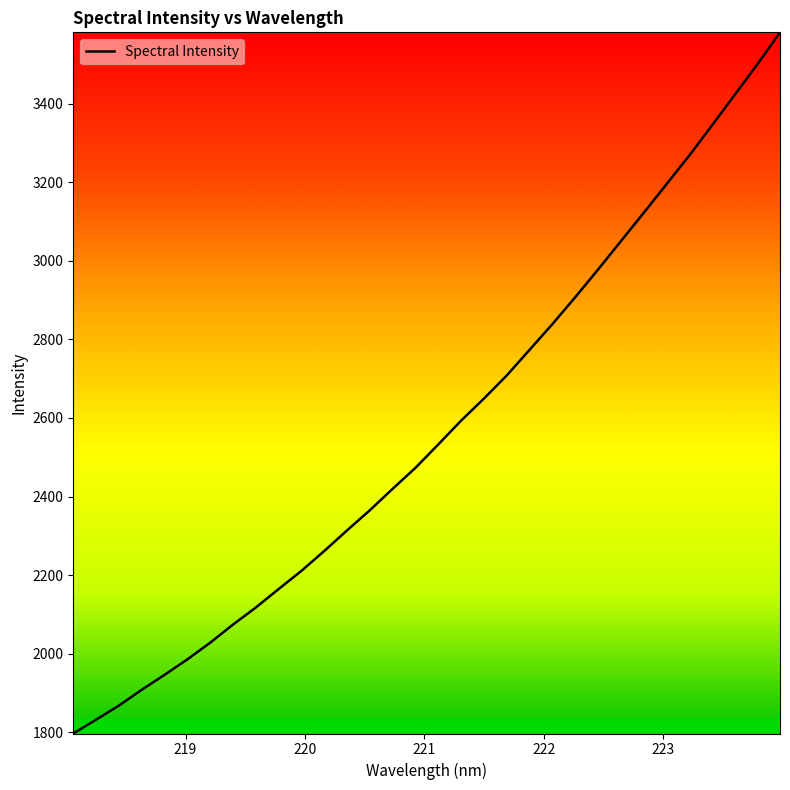

What is the difference between the maximum and minimum values?

1783.7